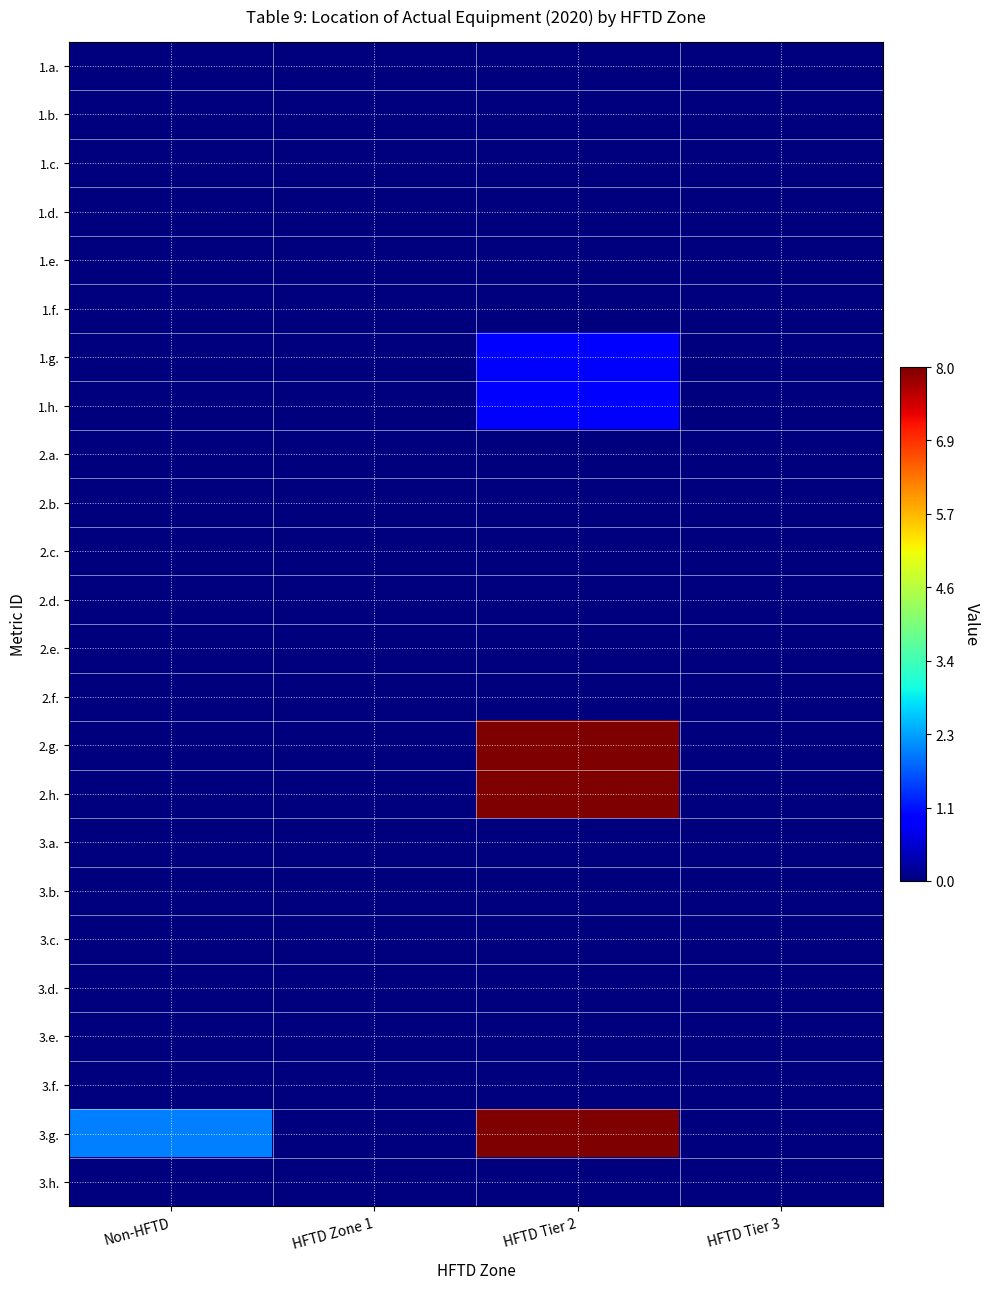

Rank the series at HFTD Tier 3 from highest to lowest value.

1.a., 1.b., 1.c., 1.d., 1.e., 1.f., 1.g., 1.h., 2.a., 2.b., 2.c., 2.d., 2.e., 2.f., 2.g., 2.h., 3.a., 3.b., 3.c., 3.d., 3.e., 3.f., 3.g., 3.h.